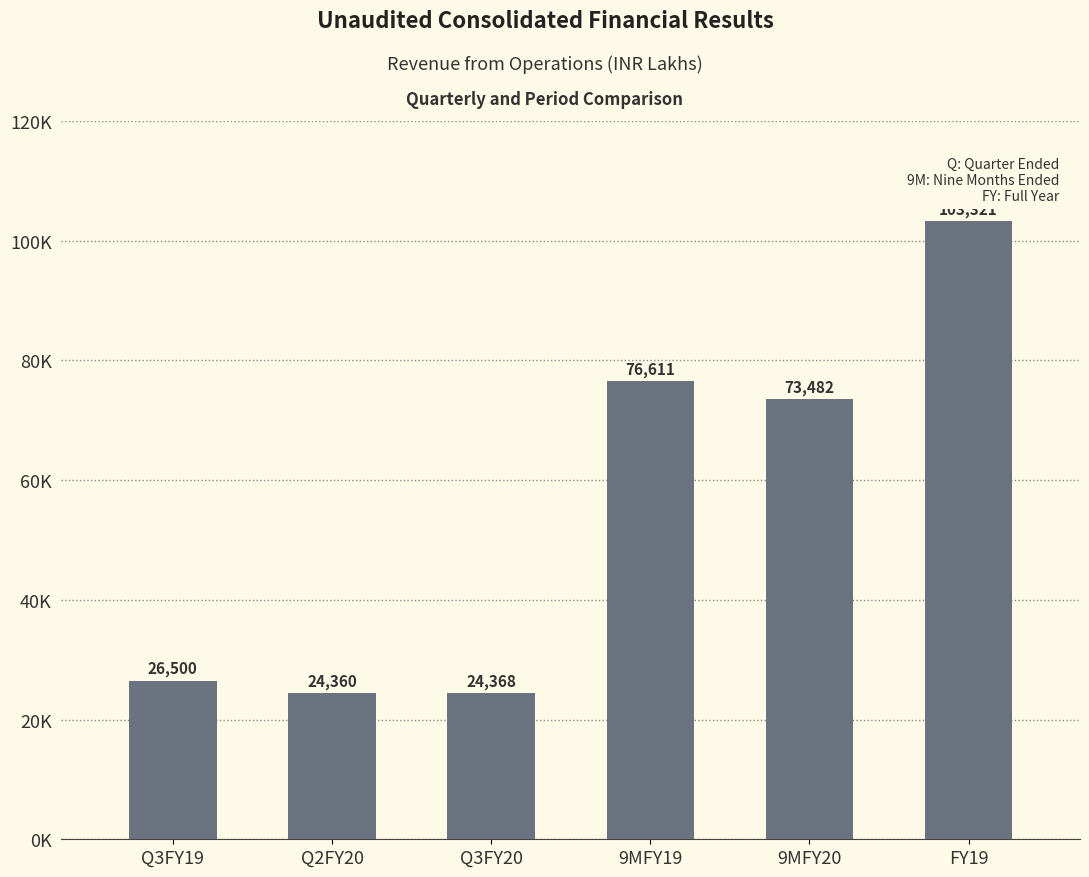

The chart shows a value of 12458.5 at Q3FY20. True or false?

False